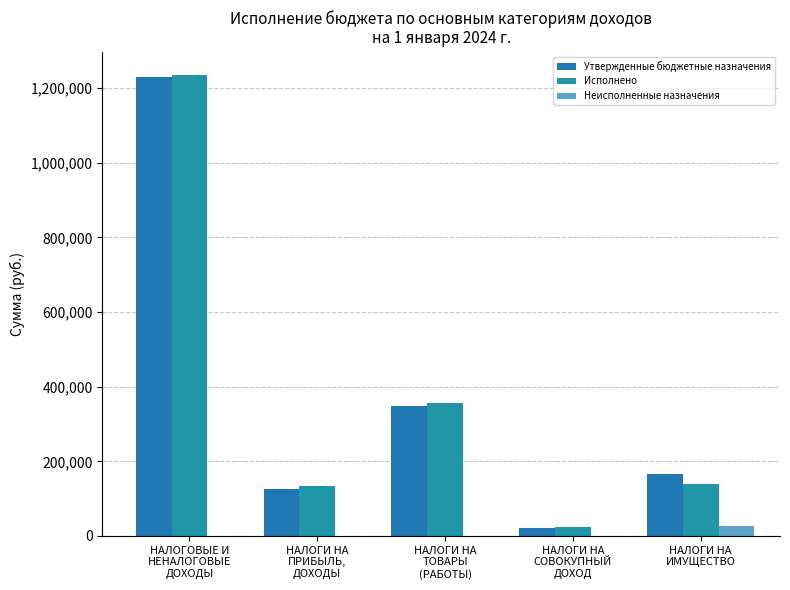

What is the spread (max minus min) of values at НАЛОГИ НА
ПРИБЫЛЬ,
ДОХОДЫ?

132859.7